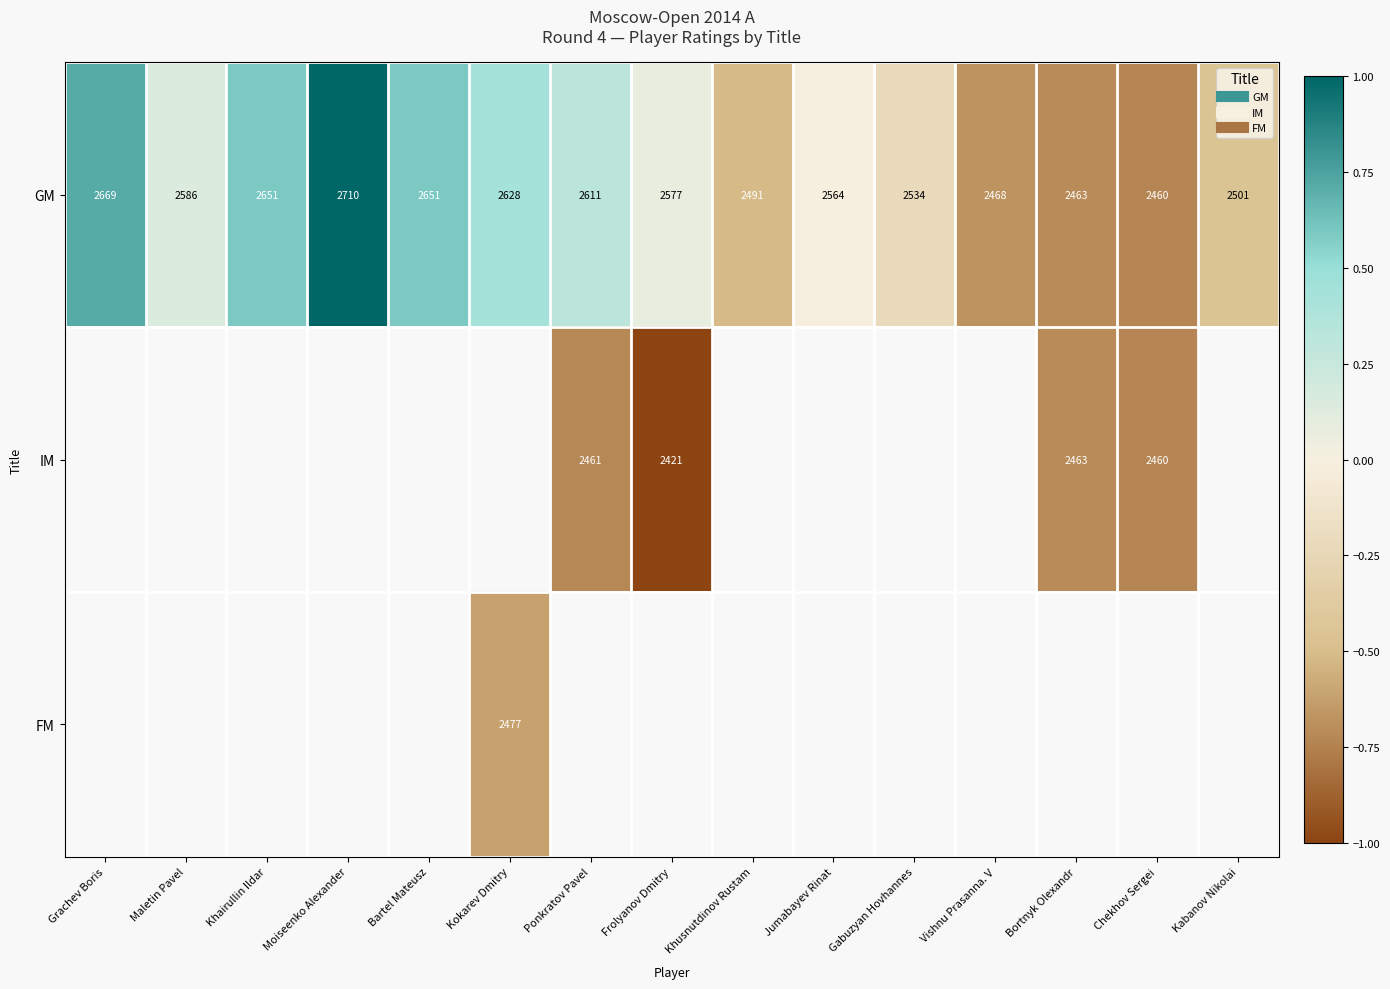

How many values in the GM series are below 0?

7